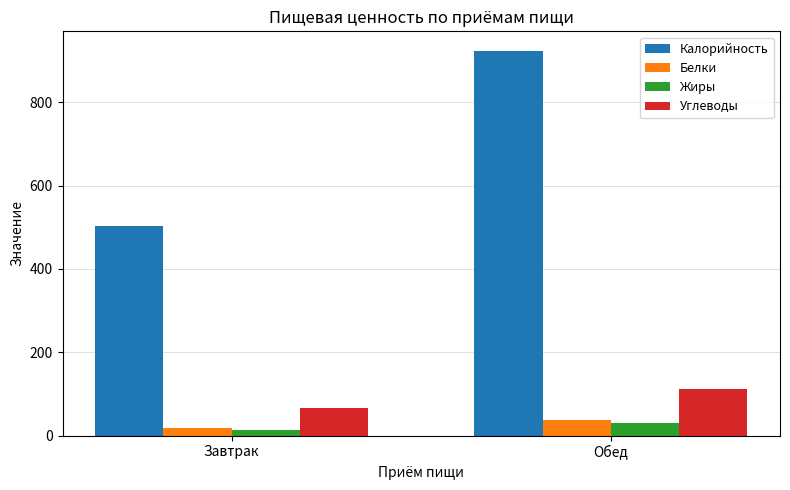

What are all the series names shown in the legend?

Калорийность, Белки, Жиры, Углеводы